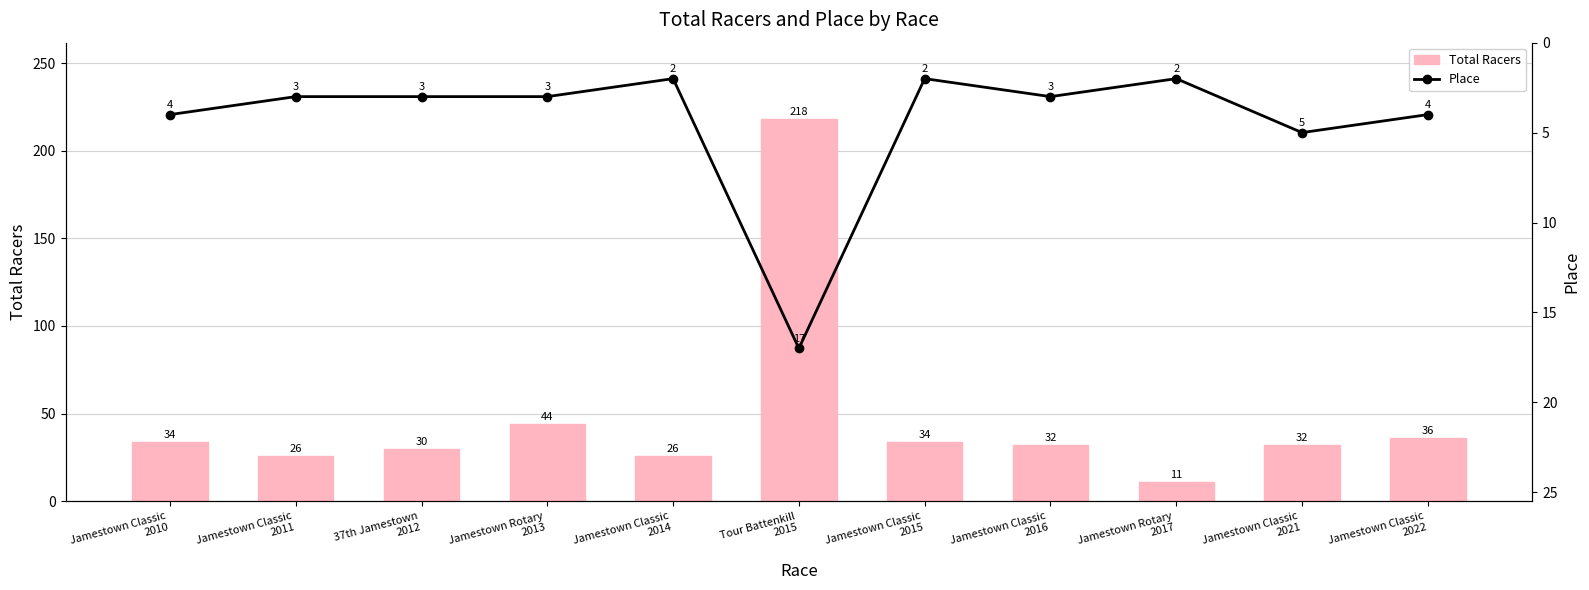

Reading left to right, extract all data points from this chart.

Total Racers: 34	26	30	44	26	218	34	32	11	32	36
Place: 4	3	3	3	2	17	2	3	2	5	4